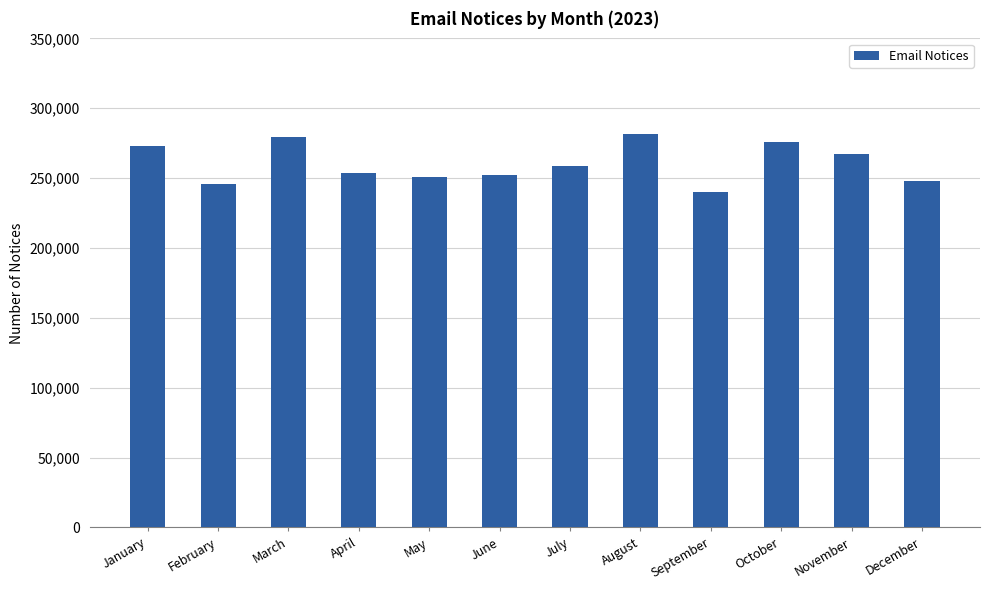

Which label corresponds to the smallest value in the chart?

September